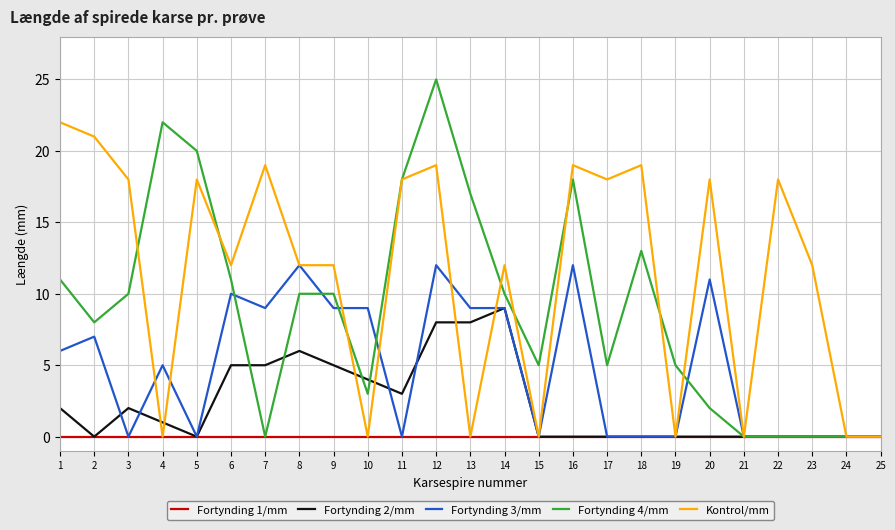

Is it true that Fortynding 2/mm equals 3 at 11?

True